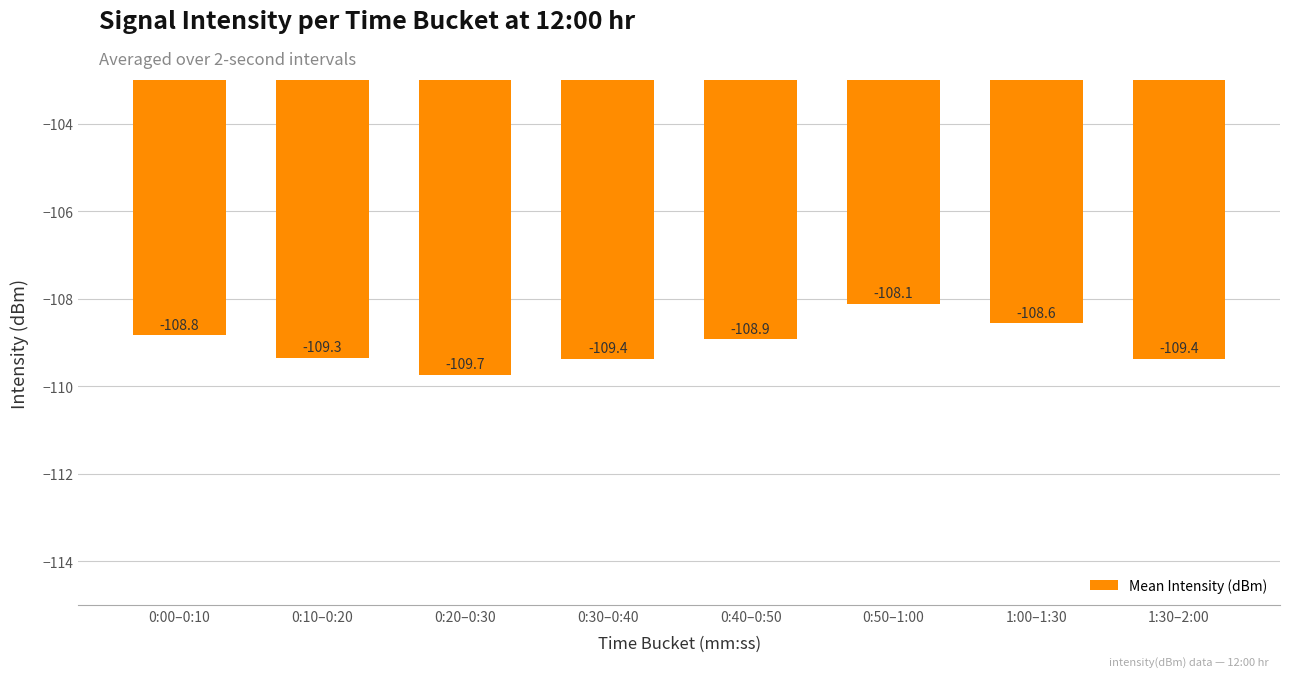

What is the average value?

-109.0